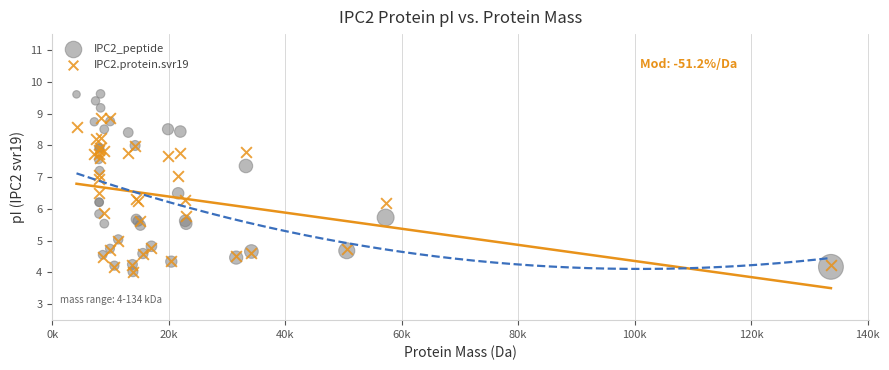

What are all the series names shown in the legend?

IPC2_peptide, IPC2.protein.svr19